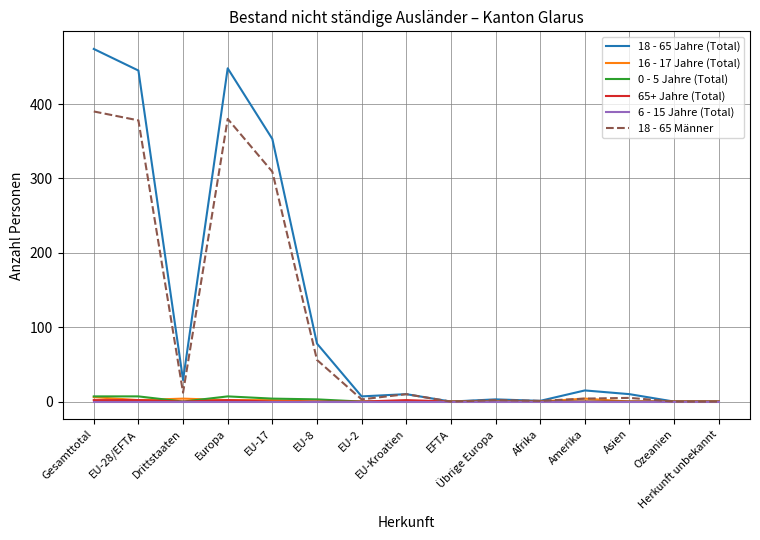

Is this an area chart (filled region under the line)?

No